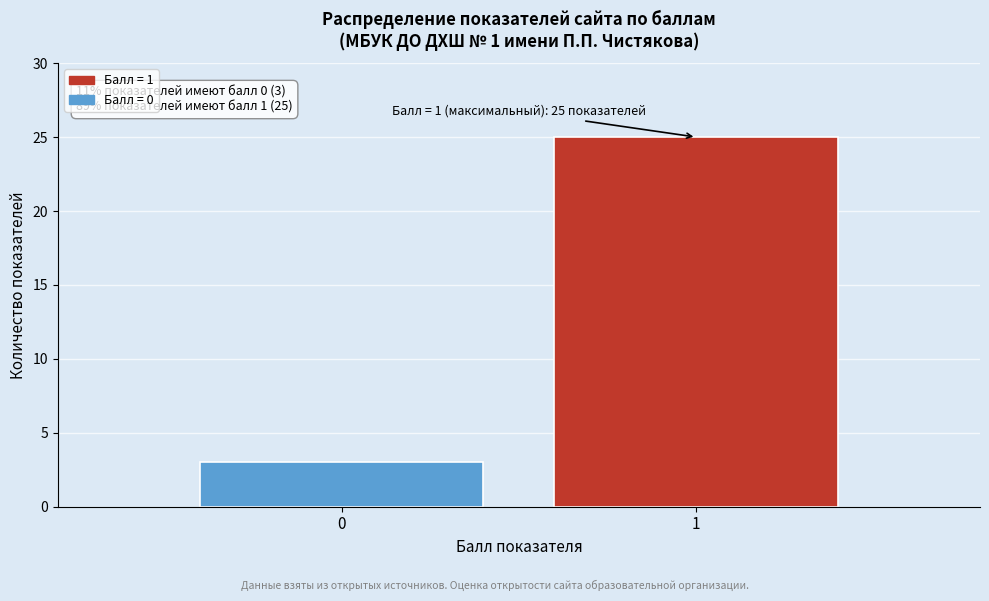

Reading left to right, what are all the values shown in this chart?

3	25